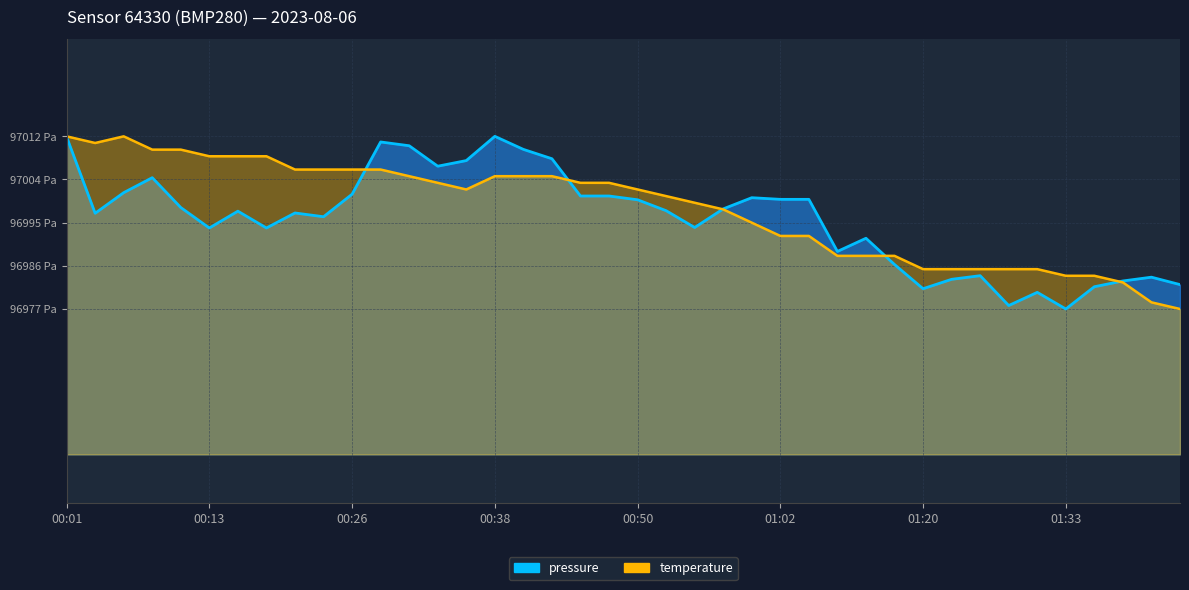

True or false: temperature has more than 0 interior local peaks.

True